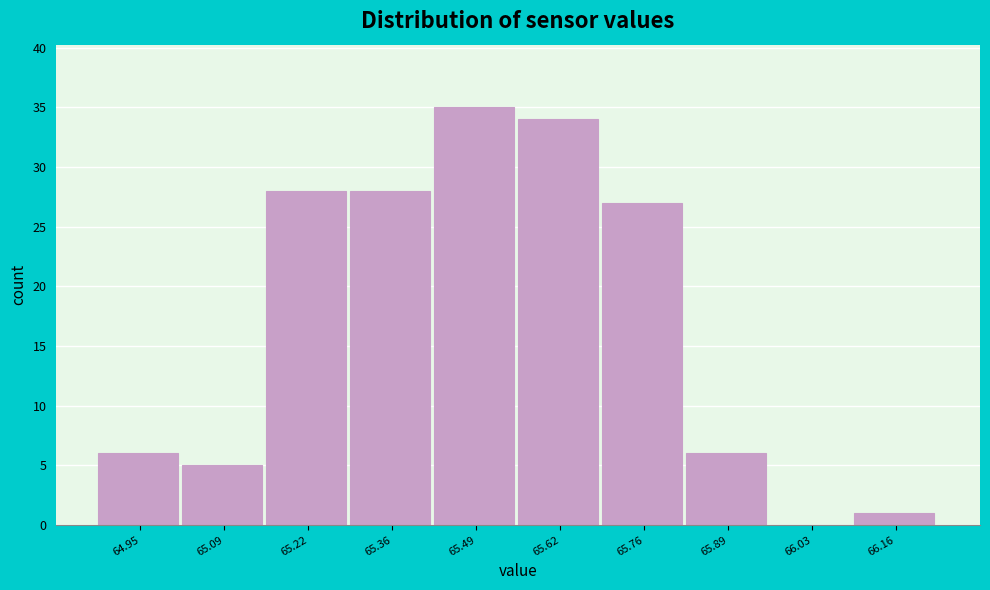

Reading left to right, list all the values displayed in this chart.

64.95=6	65.09=5	65.22=28	65.36=28	65.49=35	65.62=34	65.76=27	65.89=6	66.03=0	66.16=1